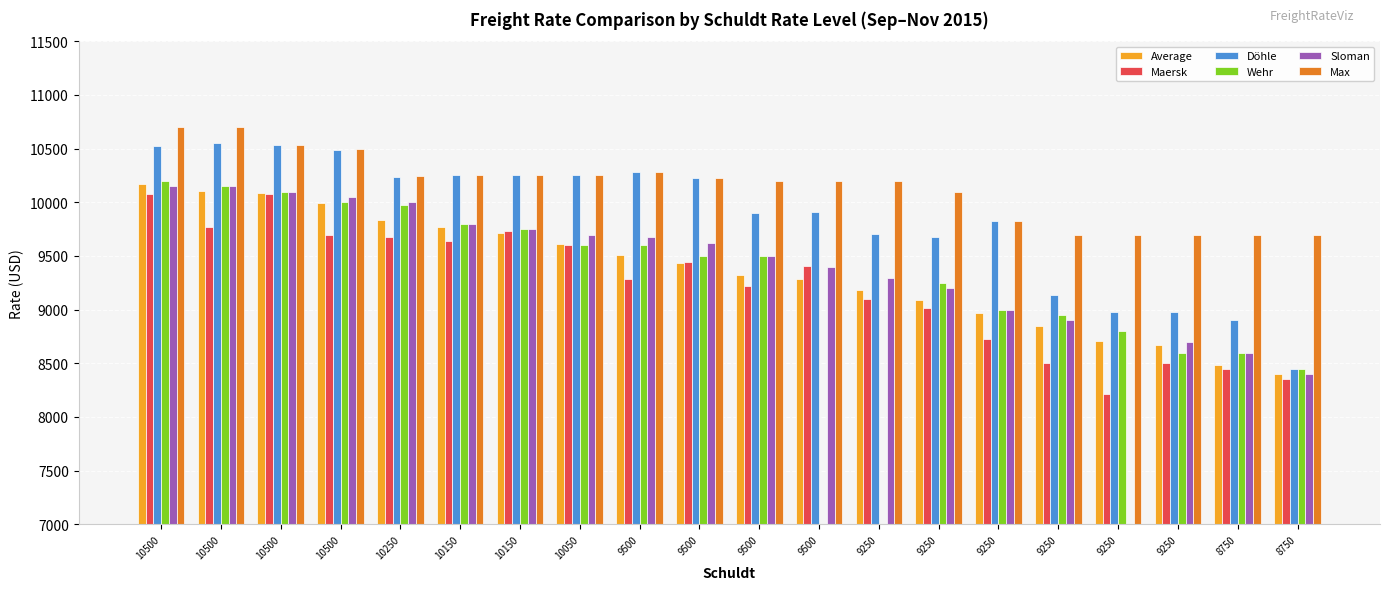

What is the average value of the Maersk series?

9224.0